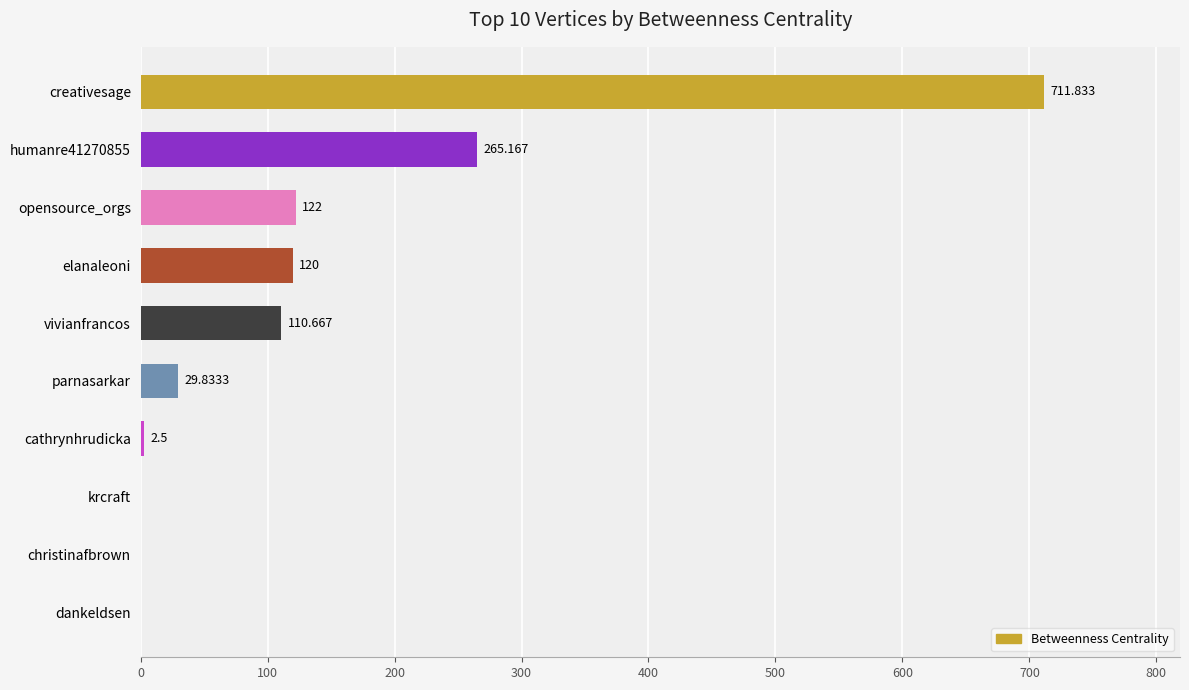

At which category does the chart reach its peak across all series?

creativesage